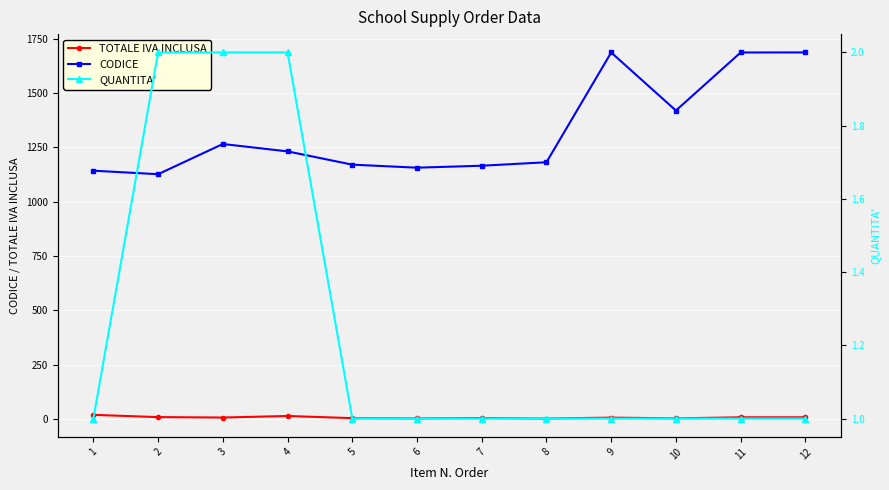

True or false: TOTALE IVA INCLUSA and QUANTITA' intersect in this chart.

False